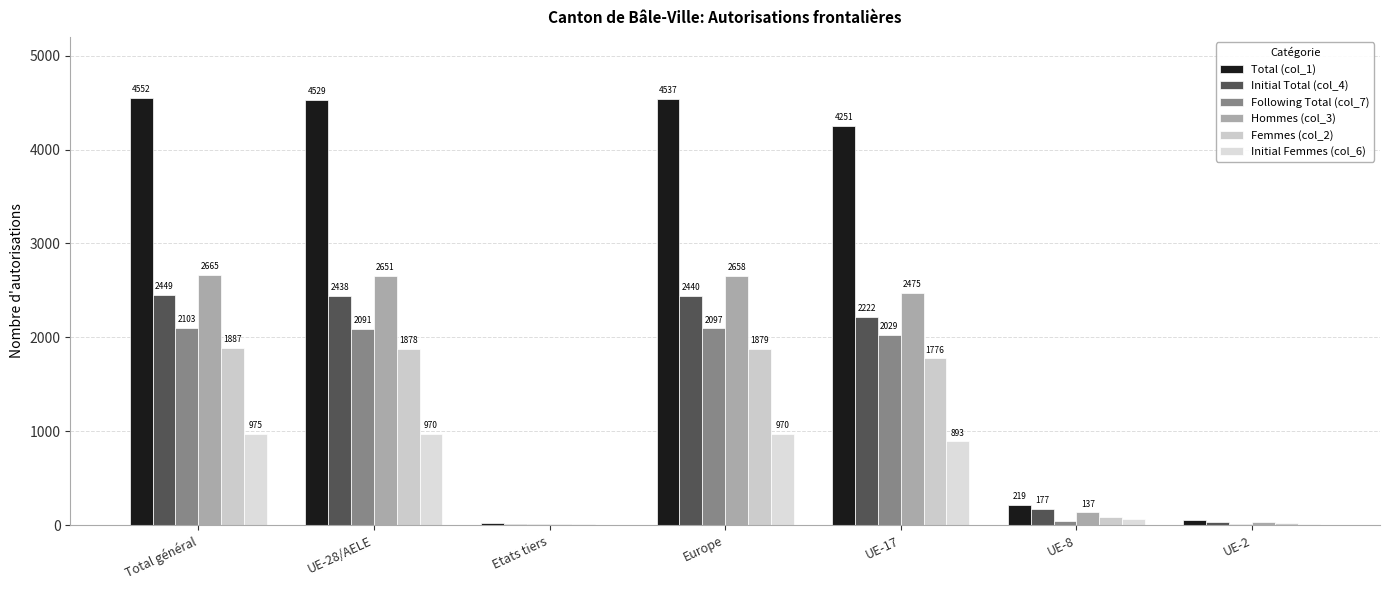

How many categories are shown in the chart?

7